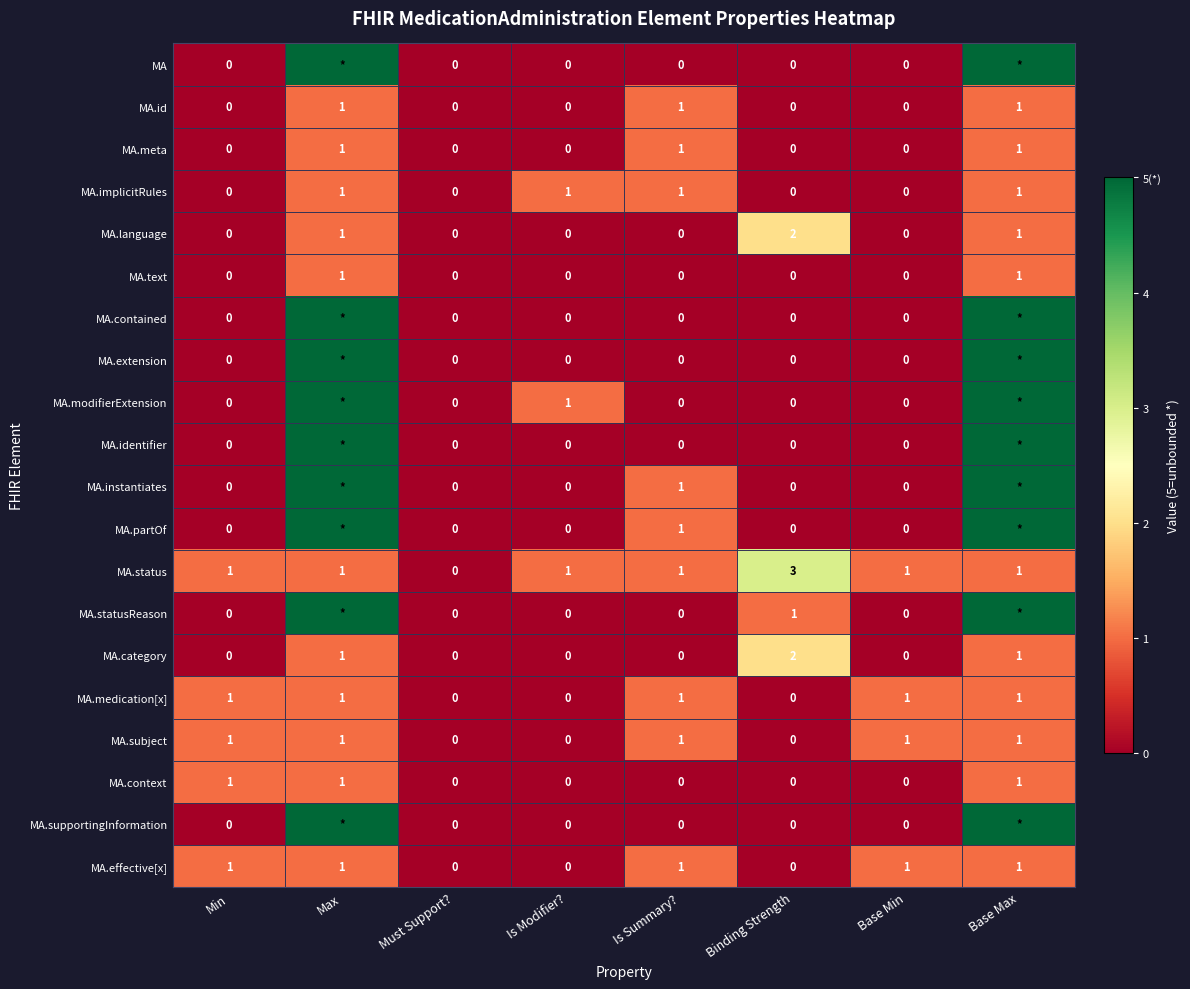

The value of MA.id at Must Support? is 0. True or false?

True